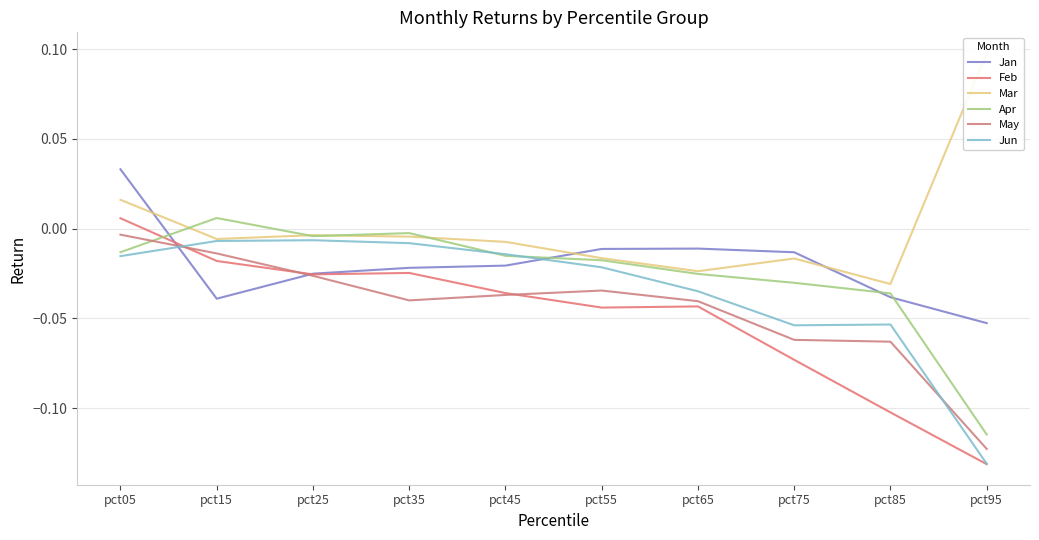

True or false: Mar and Jun cross at least once.

False